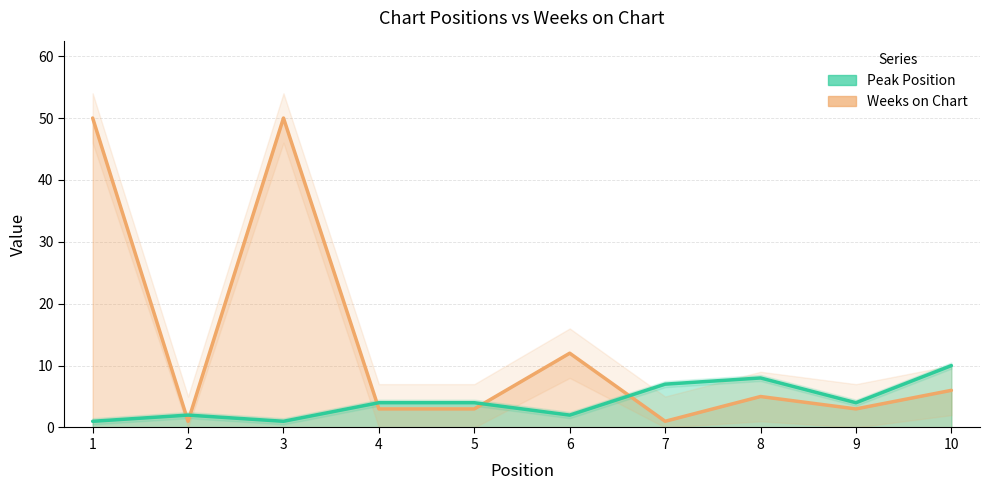

Reading right to left, list all the values displayed in this chart.

Weeks on Chart: 10=6	9=3	8=5	7=1	6=12	5=3	4=3	3=50	2=1	1=50
Peak Position: 10=10	9=4	8=8	7=7	6=2	5=4	4=4	3=1	2=2	1=1